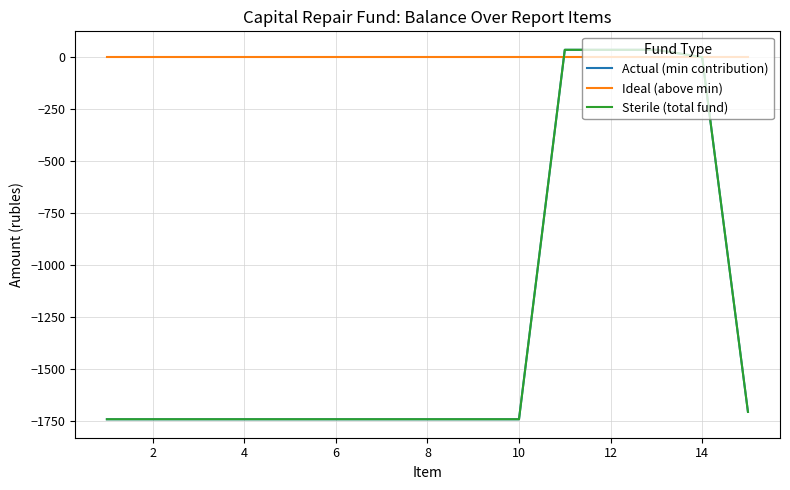

True or false: Ideal (above min) and Actual (min contribution) cross at least once.

True